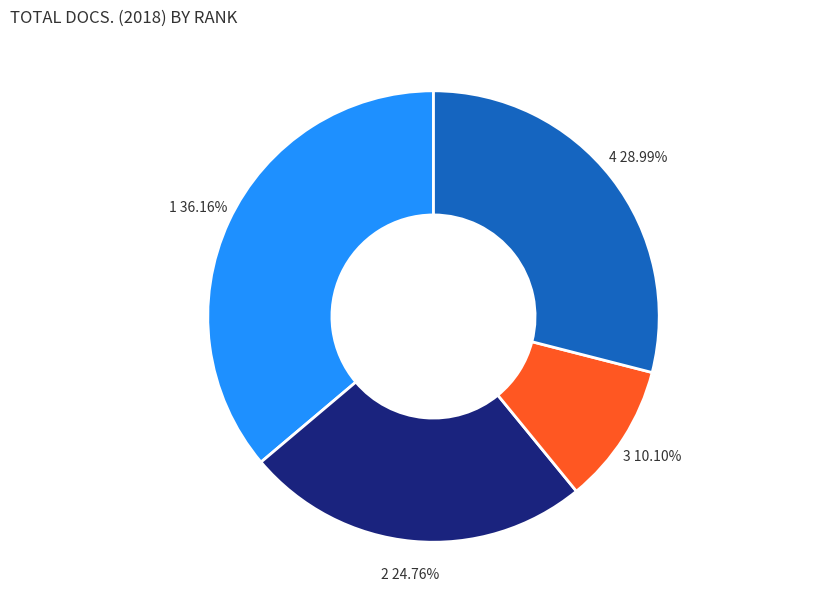

Does any single category account for the majority?

No